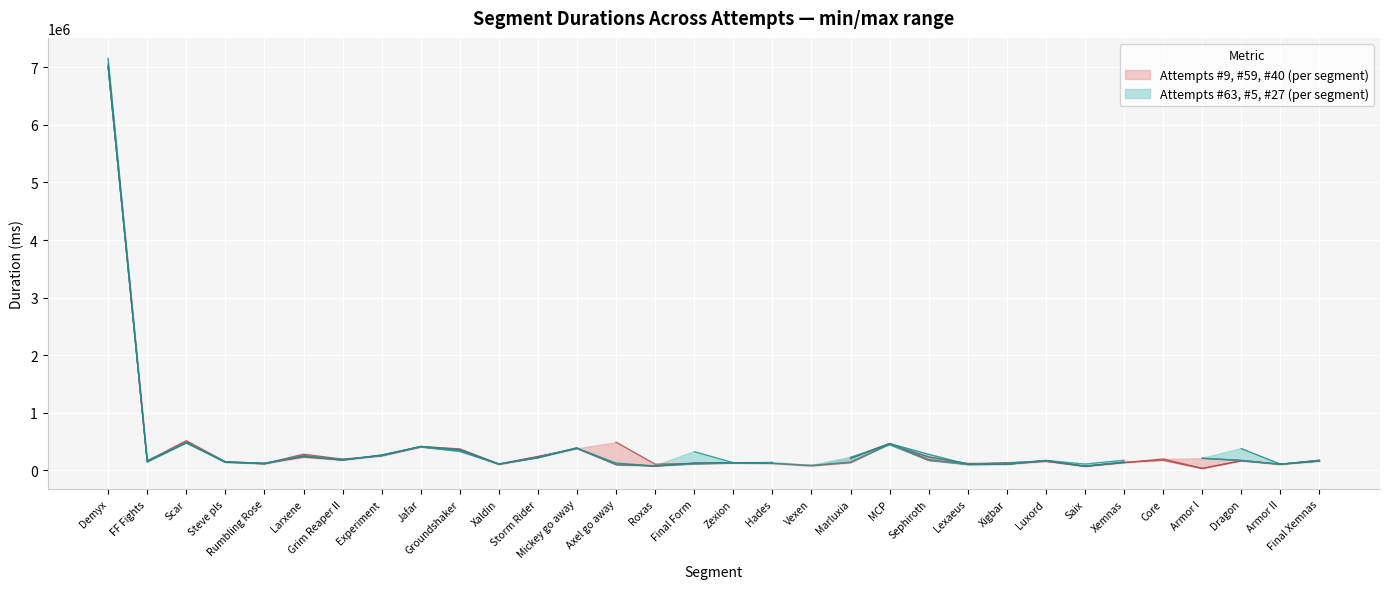

At how many categories does at least one series exceed 4470914?

1